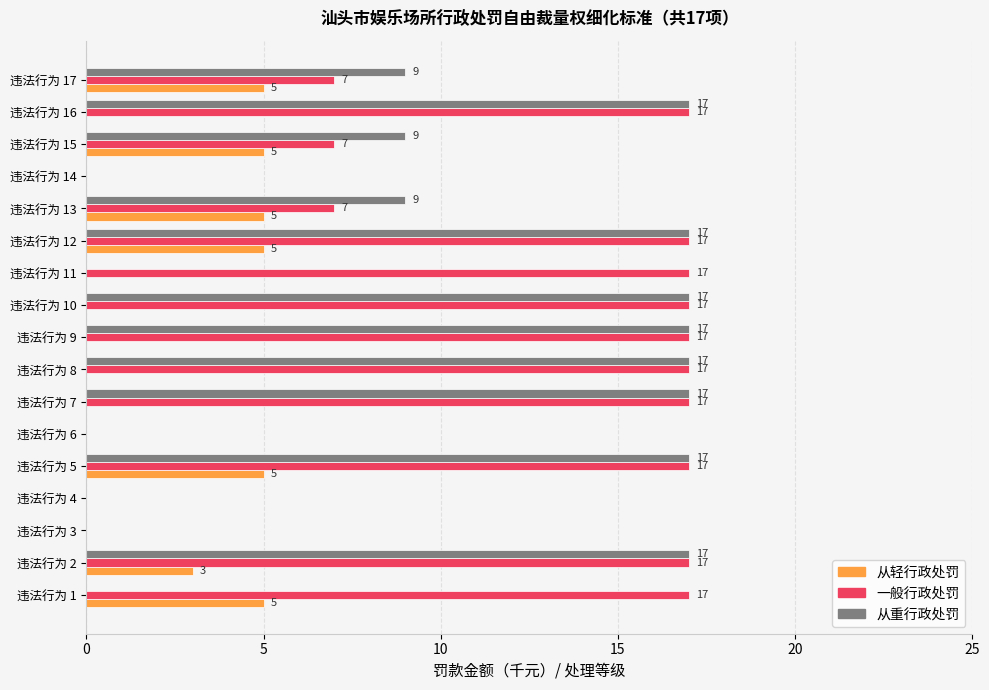

Which series changed the most between 违法行为 1 and 违法行为 11?

从轻行政处罚